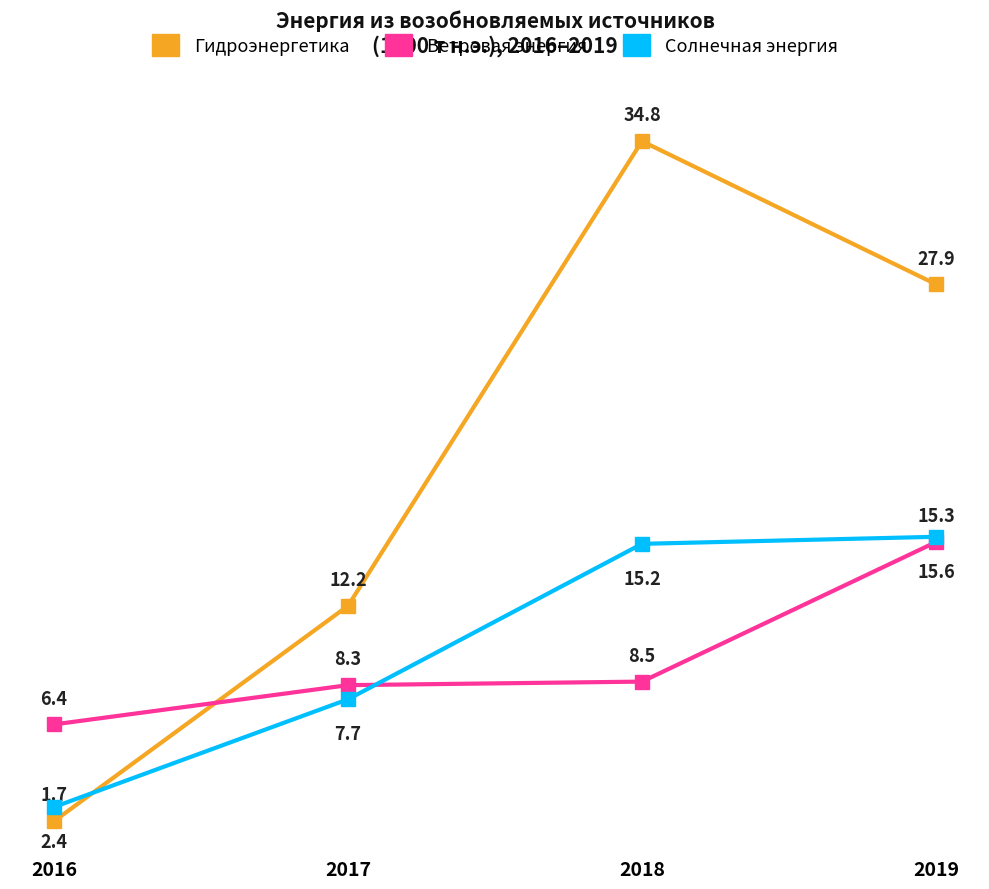

What is the greatest value displayed?

34.8